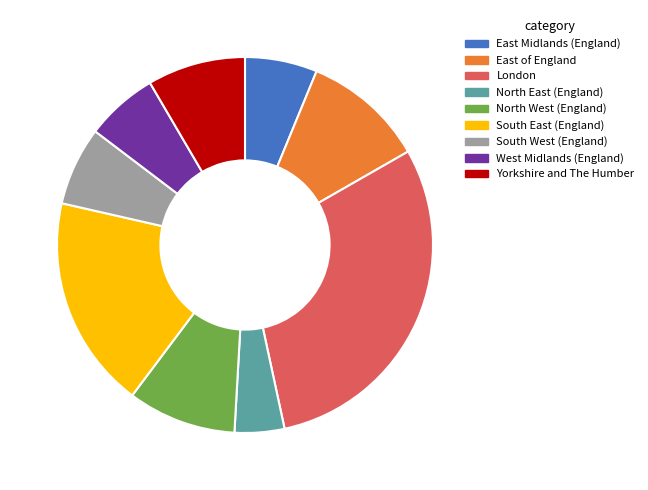

Which has a higher value, West Midlands (England) or South West (England)?

South West (England)